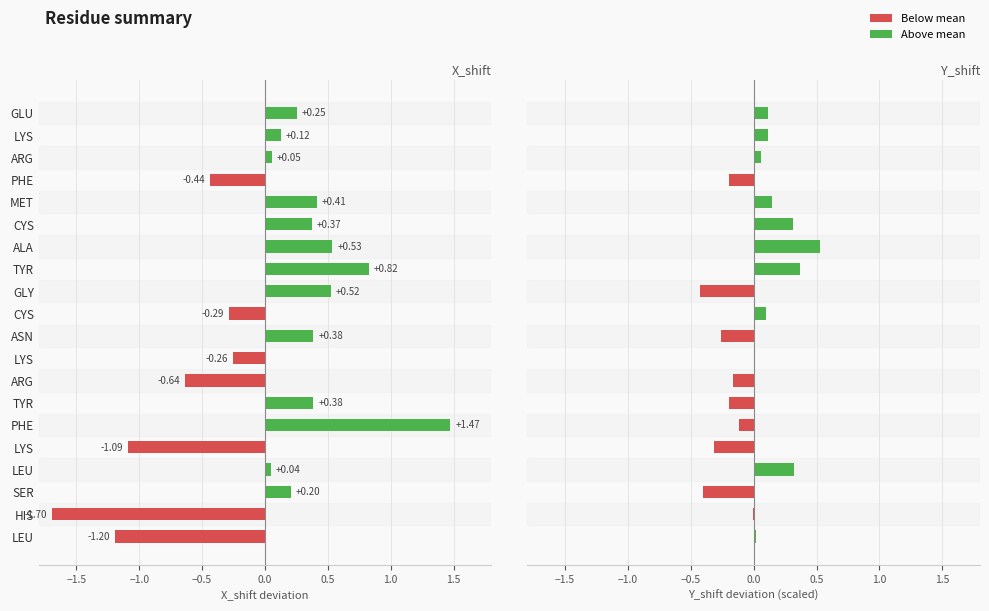

Count the number of data series in this chart.

2